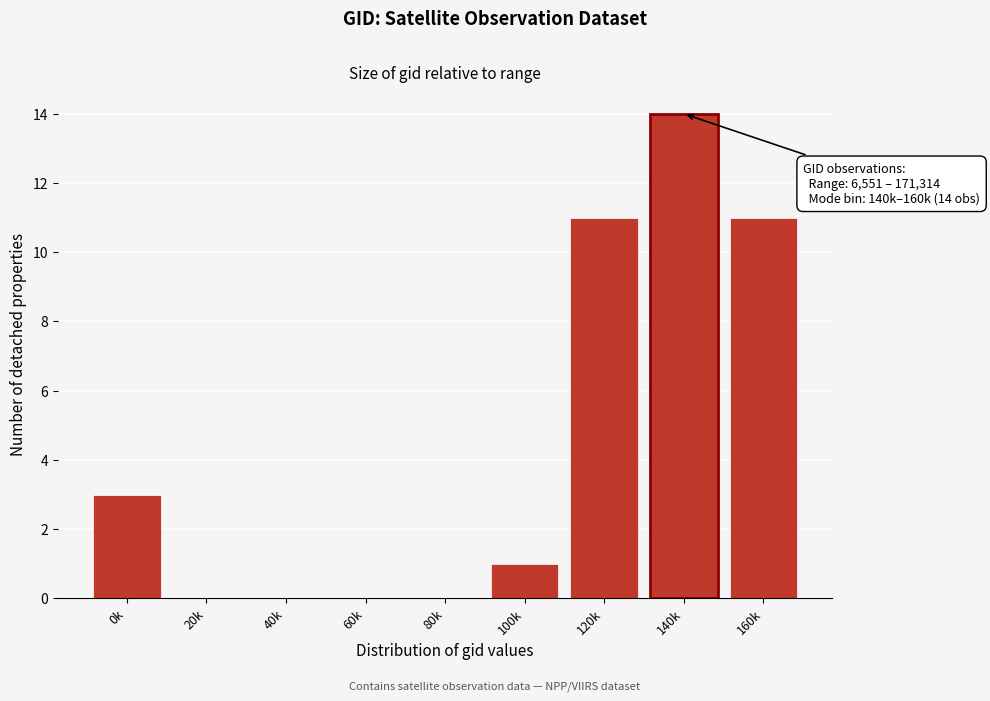

Reading left to right, transcribe all the data shown in this chart.

0k=3	20k=0	40k=0	60k=0	80k=0	100k=1	120k=11	140k=14	160k=11